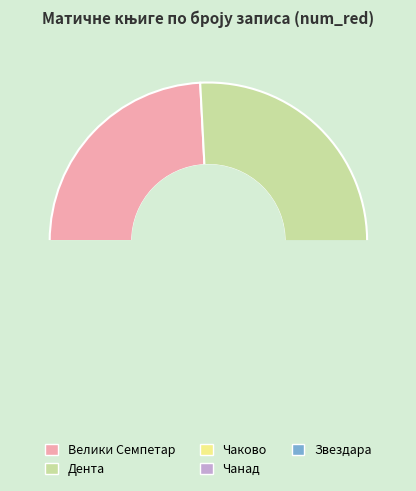

Count the number of slices in the pie.

5